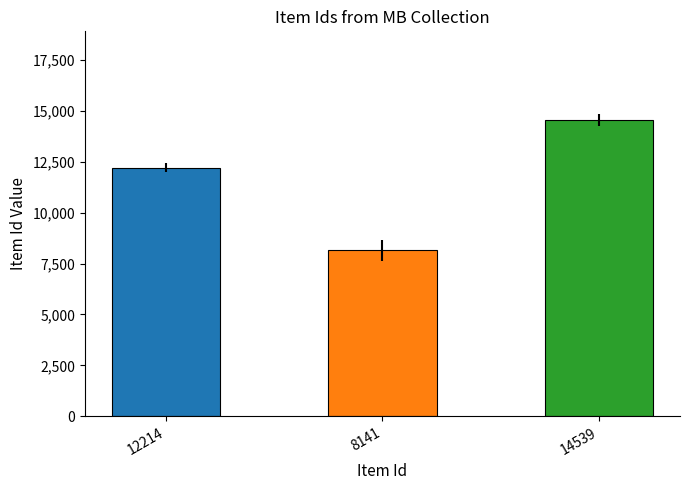

What is the difference between the values at 8141 and 12214?

4073